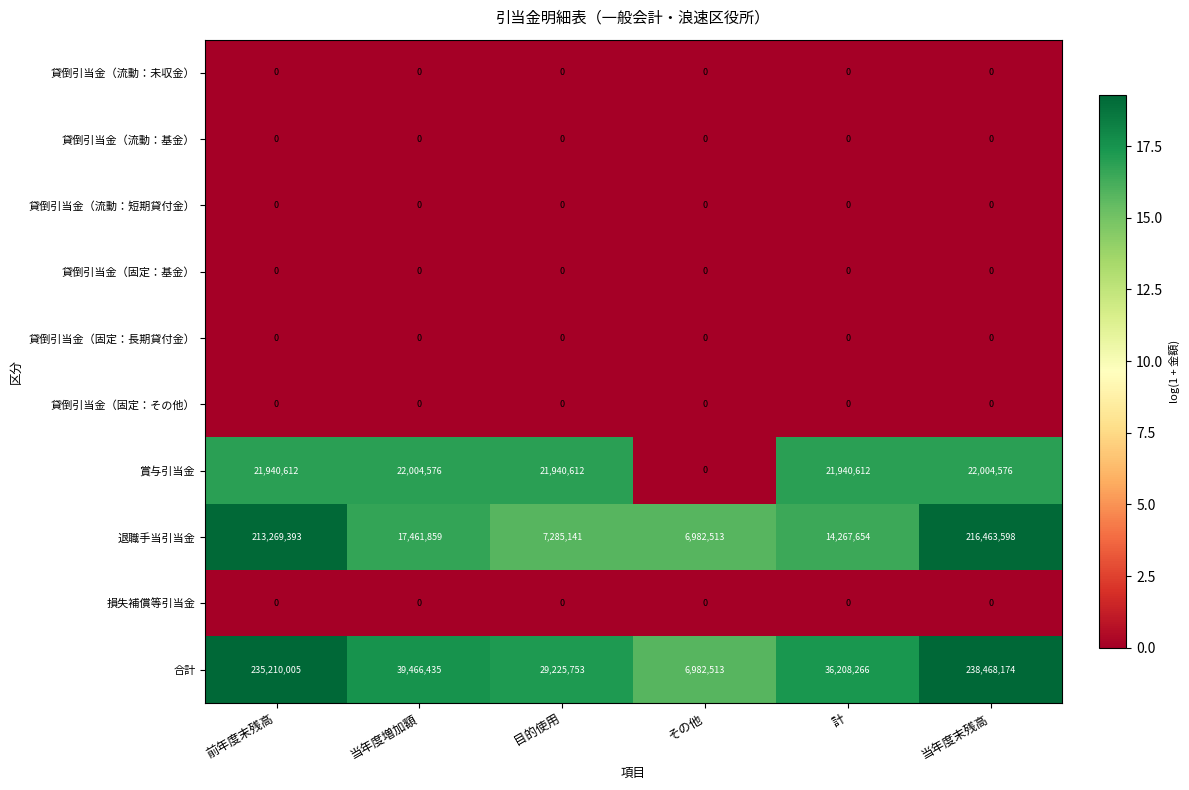

Count the number of data series in this chart.

10